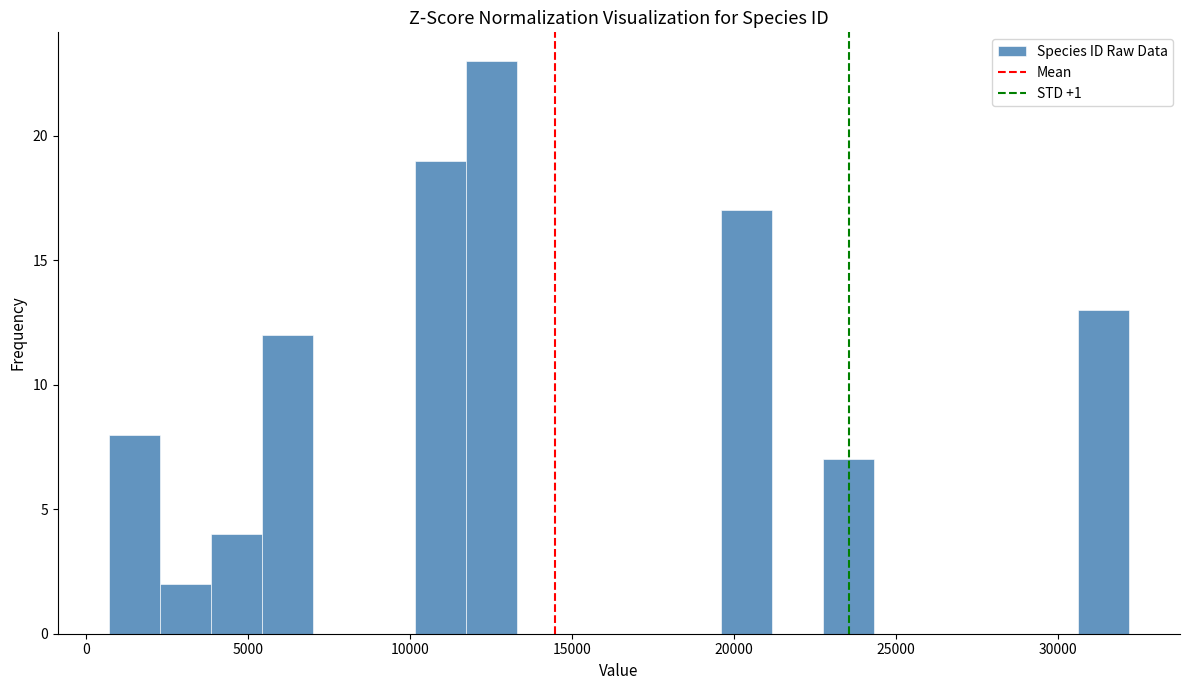

Around what value on the x-axis is the tallest bar? Give the approximate position of its centre, as read against the axis.

12500